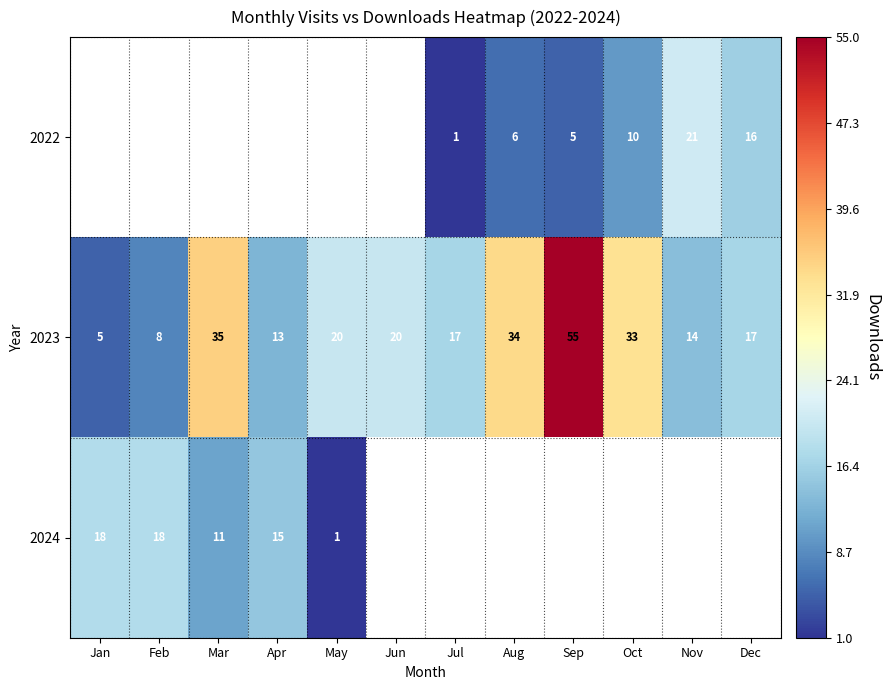

Is the value of 2023 at Jun greater than the value of 2022 at Dec?

Yes